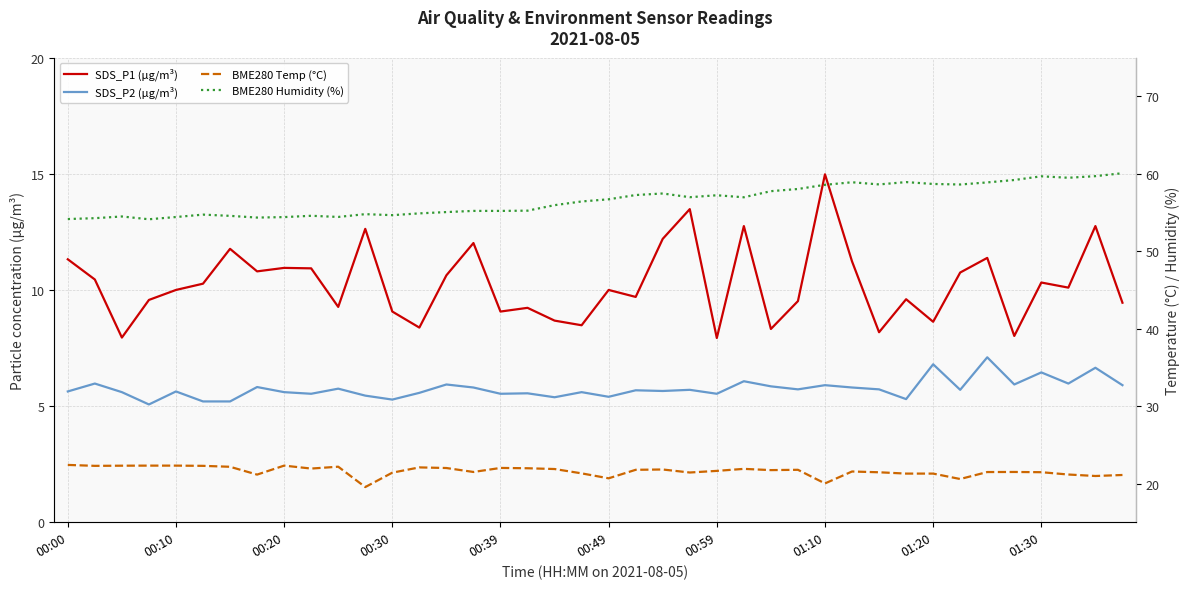

Reading left to right, extract all data points from this chart.

SDS_P1 (µg/m³): 11.3	10.4	8.0	9.6	10.0	10.3	11.8	10.8	10.9	10.9	9.3	12.6	9.1	8.4	10.6	12.0	9.1	9.2	8.7	8.5	10.0	9.7	12.2	13.5	7.9	12.8	8.3	9.5	15.0	11.2	8.2	9.6	8.6	10.8	11.4	8.0	10.3	10.1	12.8	9.4
SDS_P2 (µg/m³): 5.6	6.0	5.6	5.1	5.6	5.2	5.2	5.8	5.6	5.5	5.8	5.5	5.3	5.6	5.9	5.8	5.5	5.5	5.4	5.6	5.4	5.7	5.7	5.7	5.5	6.1	5.8	5.7	5.9	5.8	5.7	5.3	6.8	5.7	7.1	5.9	6.5	6.0	6.7	5.9
BME280 Temp (°C): 22.4	22.3	22.3	22.3	22.3	22.3	22.2	21.1	22.3	21.9	22.2	19.5	21.4	22.1	22.0	21.5	22.0	22.0	21.9	21.3	20.7	21.8	21.8	21.4	21.6	21.9	21.7	21.8	20.0	21.6	21.4	21.3	21.3	20.6	21.5	21.5	21.5	21.2	21.0	21.1
BME280 Humidity (%): 54.2	54.3	54.5	54.1	54.4	54.7	54.6	54.4	54.4	54.6	54.4	54.8	54.7	54.9	55.1	55.2	55.2	55.2	56.0	56.4	56.7	57.3	57.5	57.0	57.2	57.0	57.8	58.0	58.6	58.9	58.6	58.9	58.7	58.6	58.9	59.2	59.7	59.5	59.7	60.1